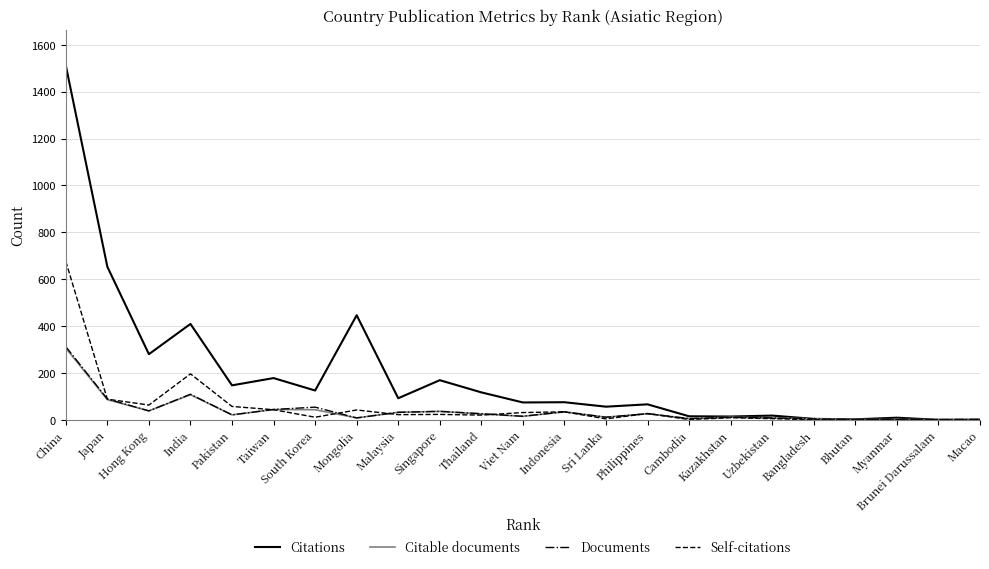

Where is Citations nearest to the value 756?

Japan